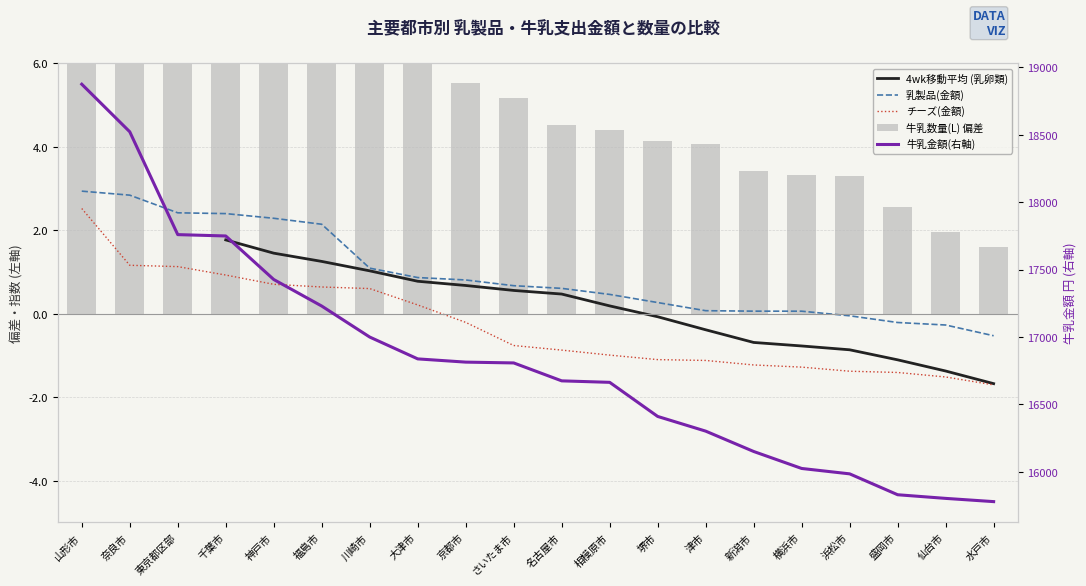

Does the chart contain stacked bars?

No